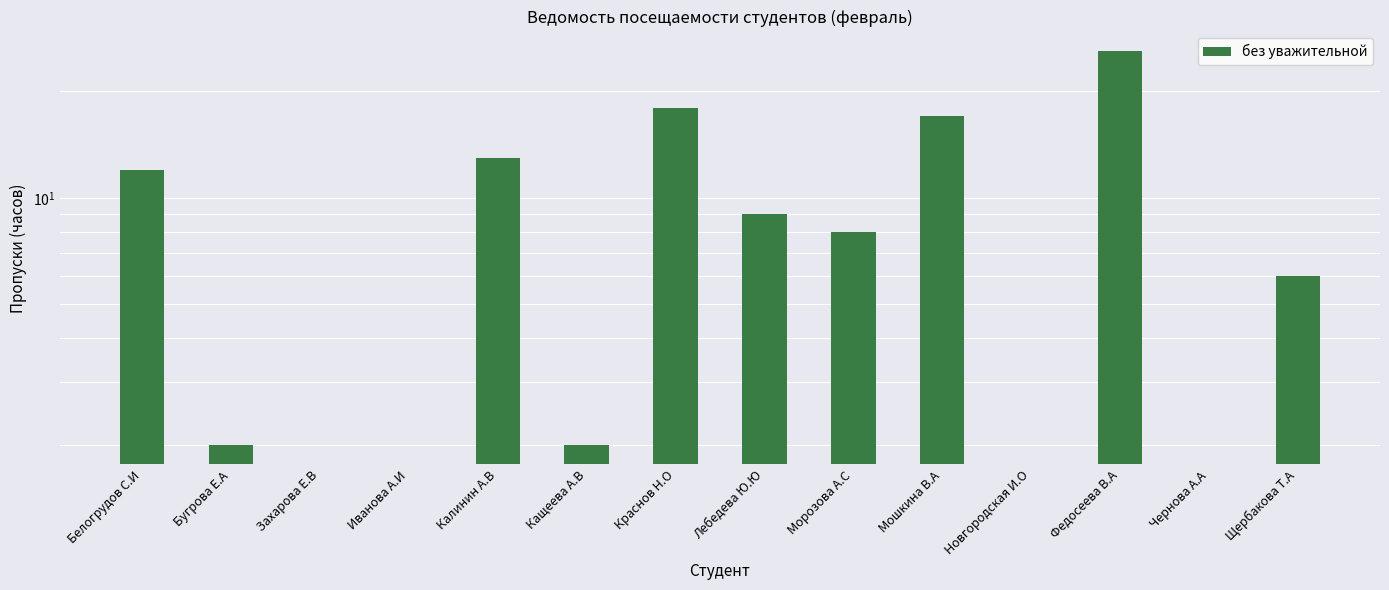

Reading left to right, transcribe all the data shown in this chart.

Белогрудов С.И=12	Бугрова Е.А=2	Захарова Е.В=0	Иванова А.И=0	Калинин А.В=13	Кащеева А.В=2	Краснов Н.О=18	Лебедева Ю.Ю=9	Морозова А.С=8	Мошкина В.А=17	Новгородская И.О=0	Федосеева В.А=26	Чернова А.А=0	Щербакова Т.А=6